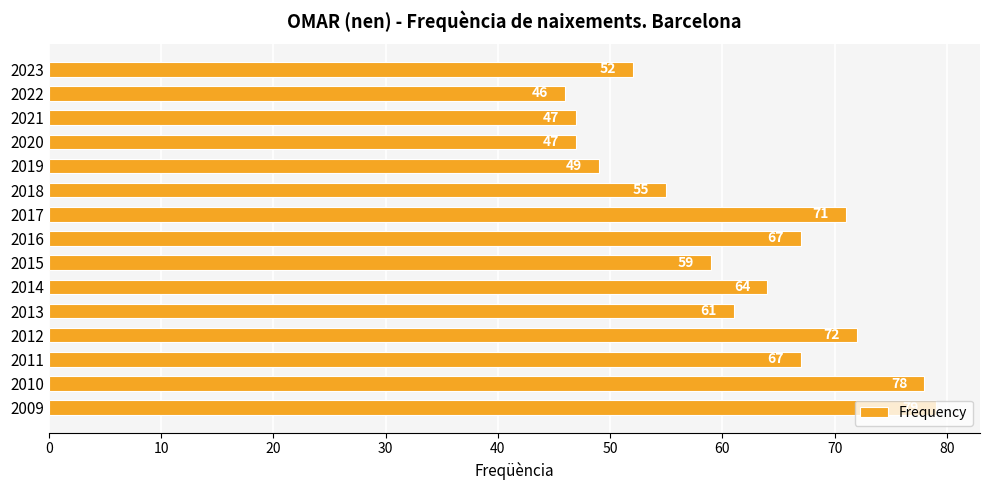

What is the maximum value shown in the chart?

79